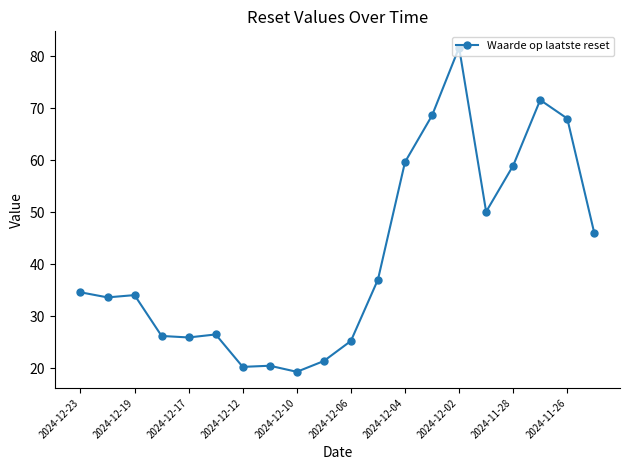

What is the value of the 14th point from the left?

68.6